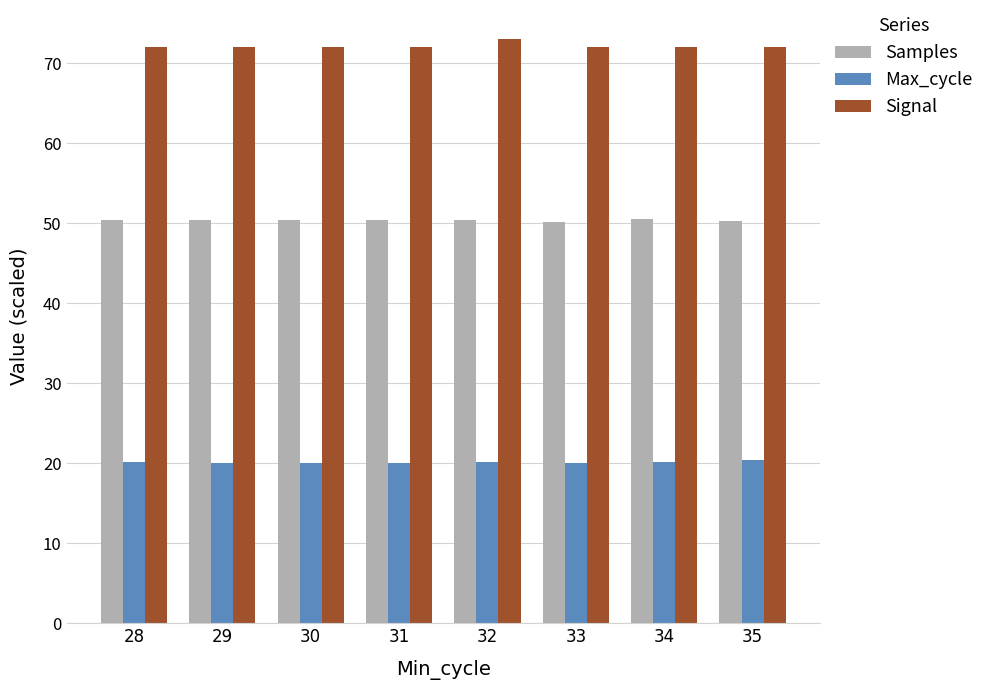

What is the difference between the highest and lowest values at 30?

51.9